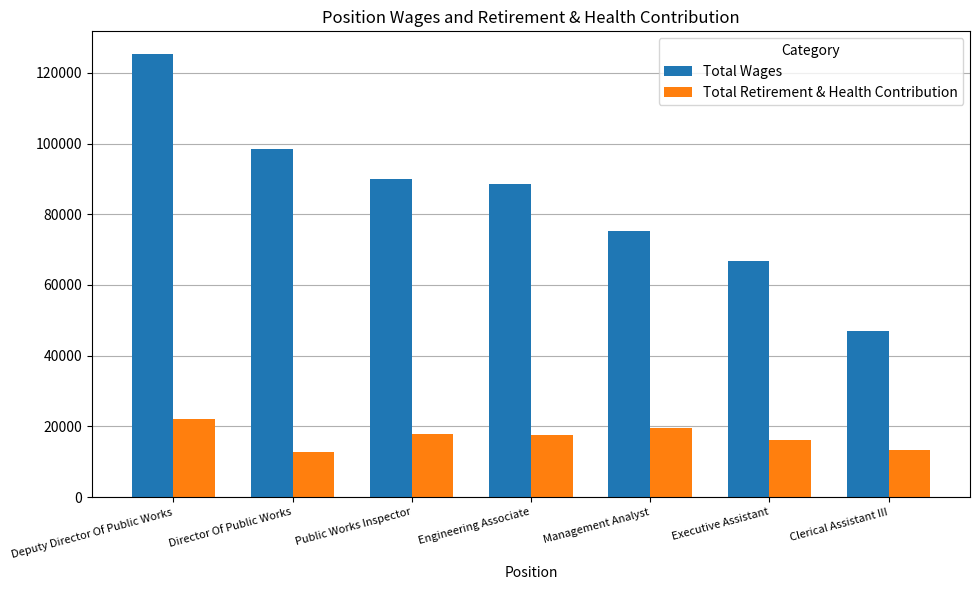

Which category has the lowest value in the Total Wages series?

Clerical Assistant III